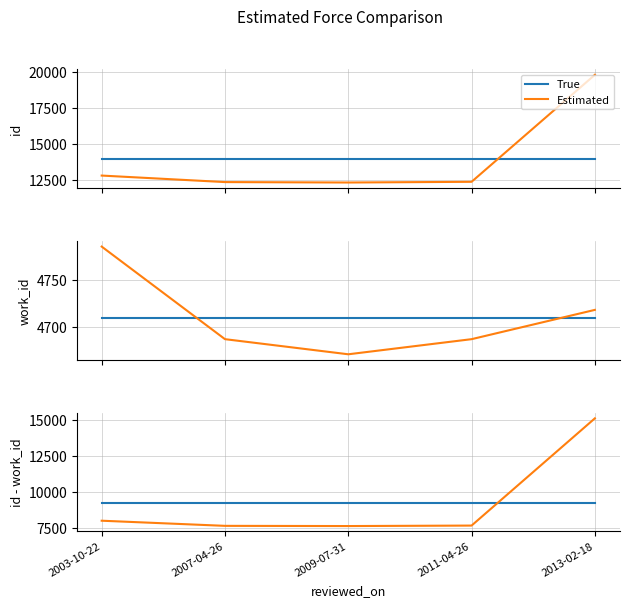

What is the difference between the second highest and minimum values in the Estimated series?

368